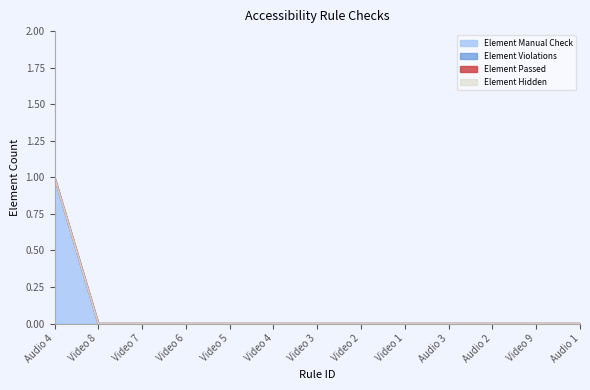

At which label does Element Manual Check reach its peak?

Audio 4